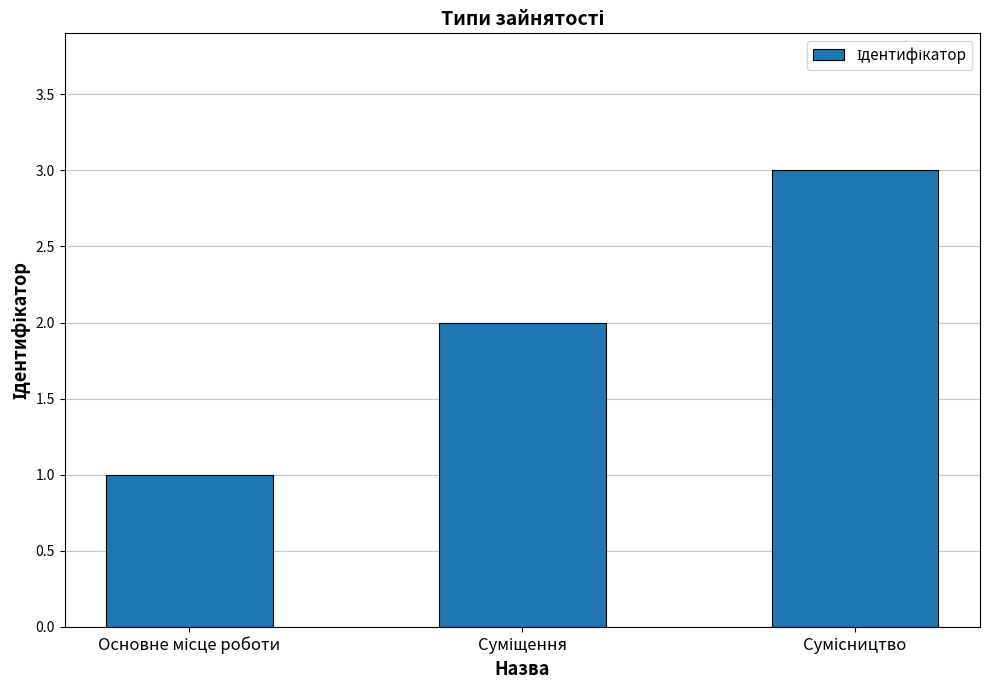

What is the maximum value shown in the chart?

3